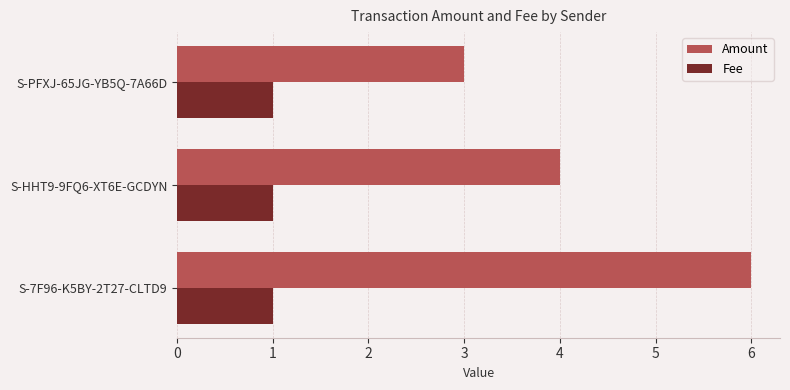

Which series has the largest total across all categories?

Amount